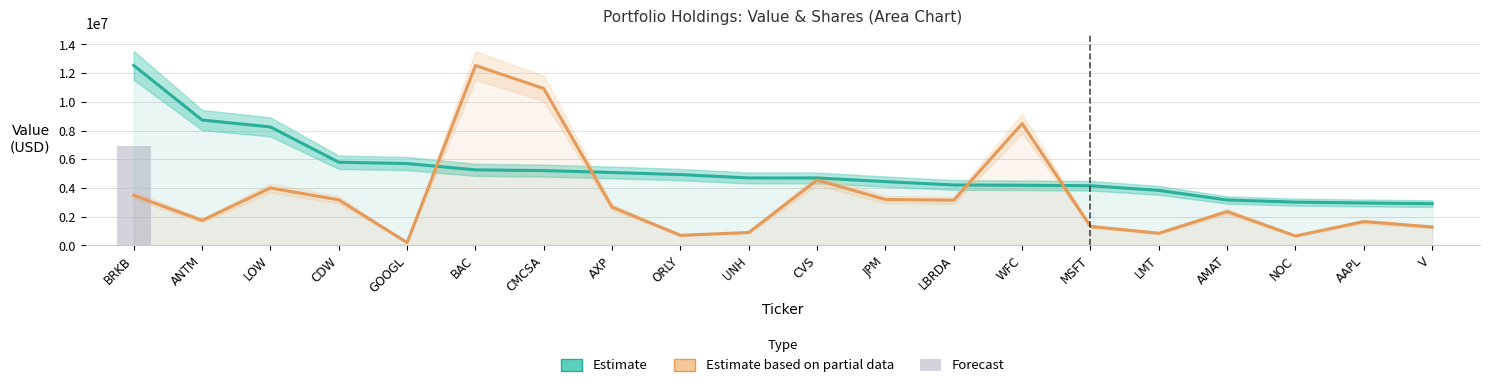

Rank the series at BAC from lowest to highest value.

Forecast, Estimate, Estimate based on partial data